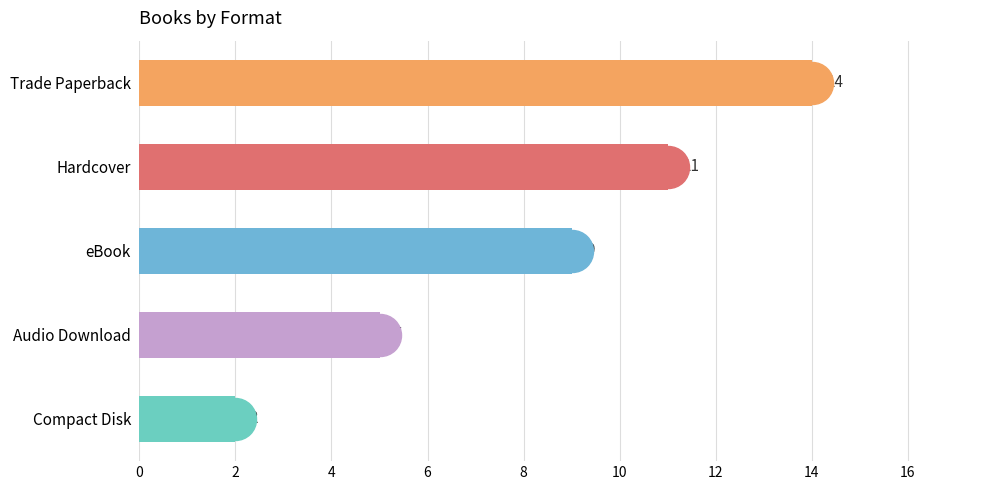

How many values are between 5 and 11?

3